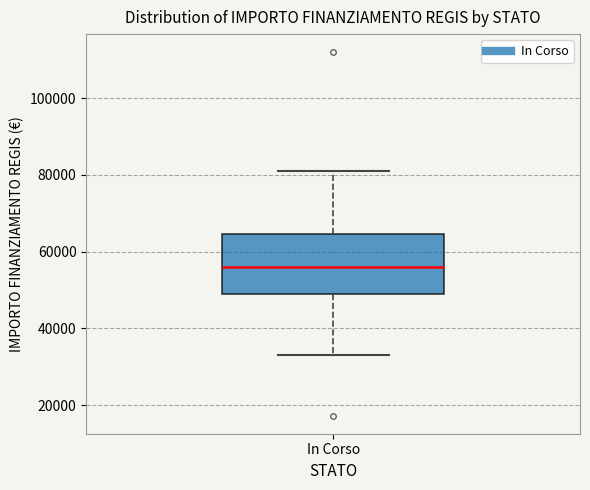

Where is the upper edge of the box for In Corso on the y-axis? The values are not printed on the chart, so give them approximately, as read against the axis.

64000